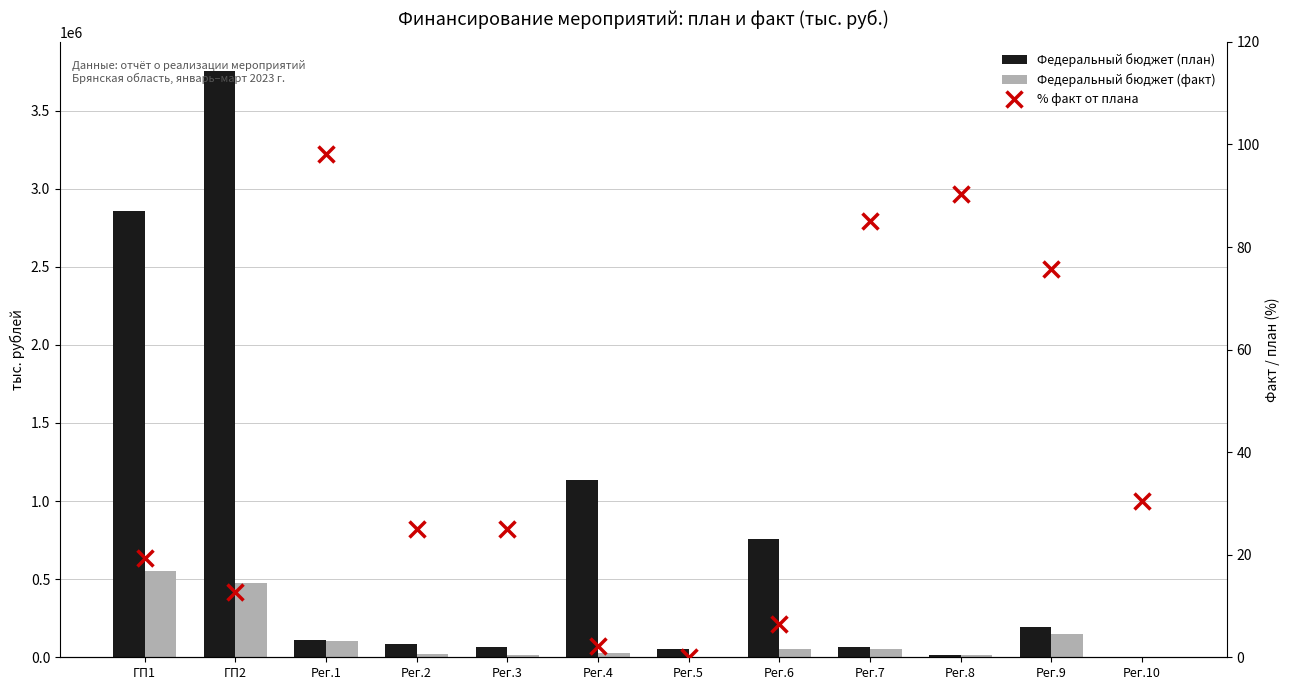

Rank the series by their average value, from highest to lowest.

Федеральный бюджет (план), Федеральный бюджет (факт), % факт от плана